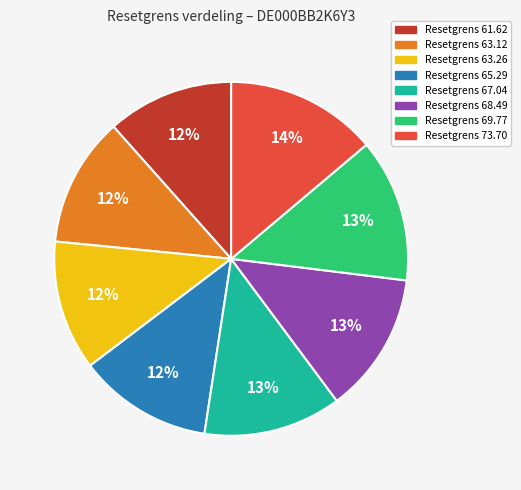

To the nearest percent, what is the difference between the largest and smallest slice percentages?

2%